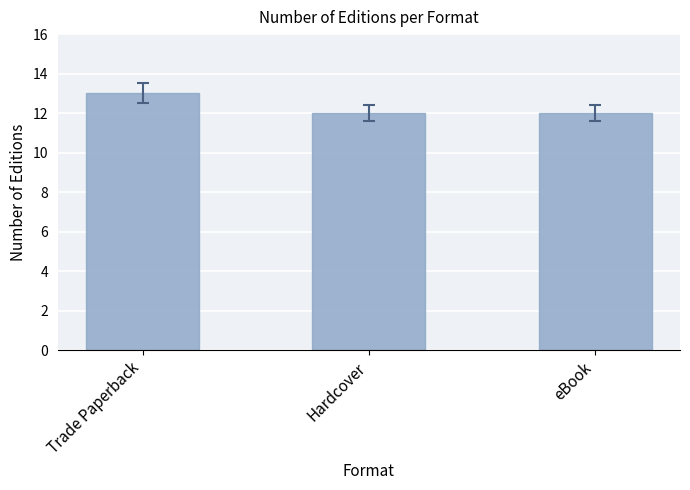

Which has a higher value, Trade Paperback or Hardcover?

Trade Paperback